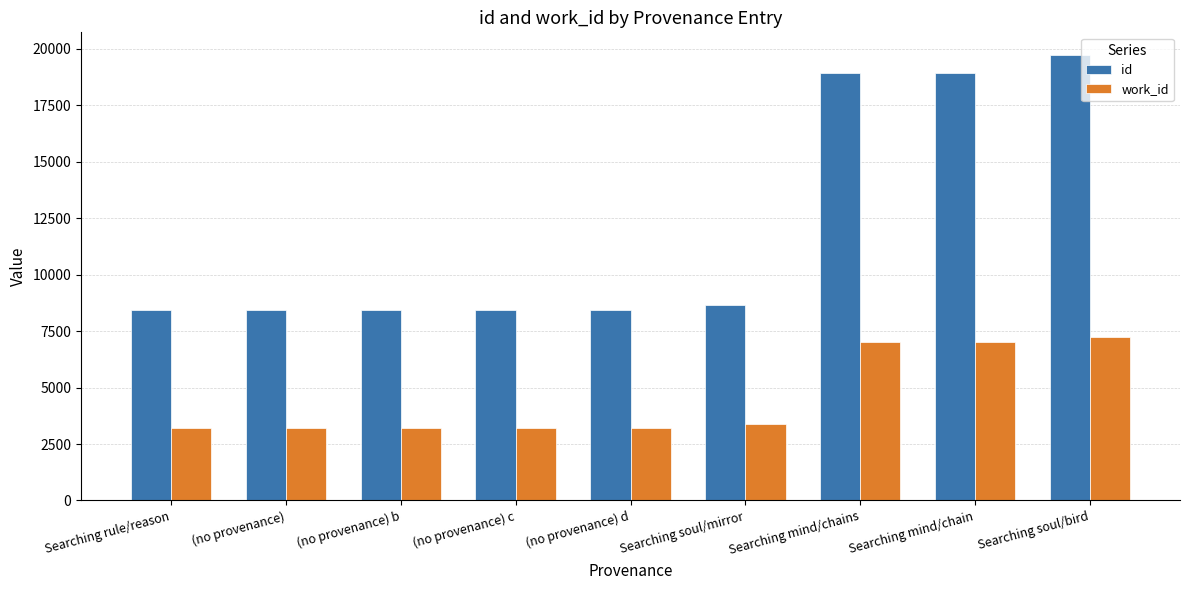

What is the sum of all work_id values?

40743